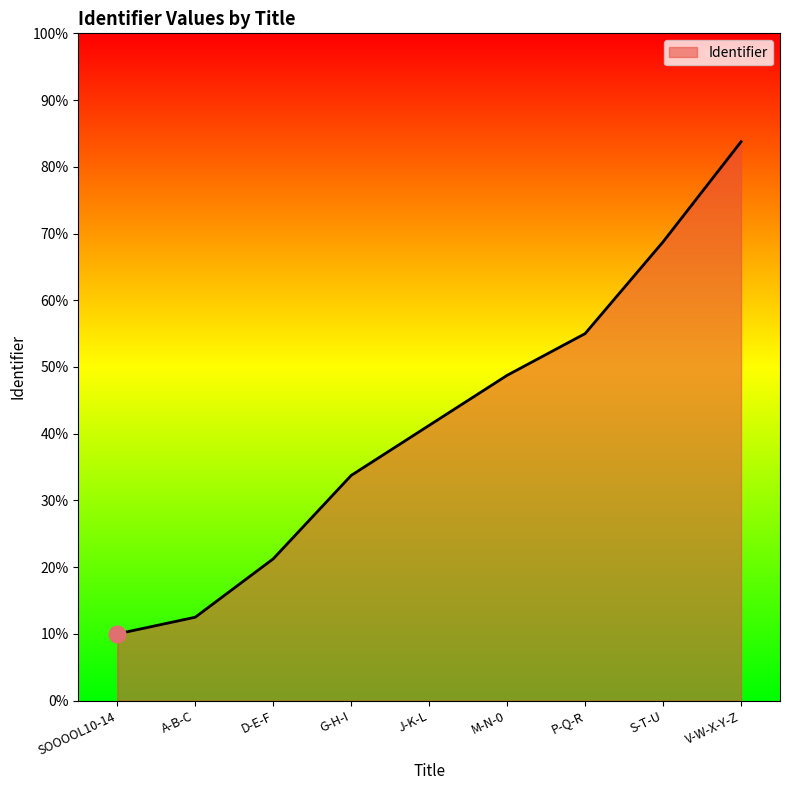

Which label corresponds to the smallest value in the chart?

SOOOOL10-14